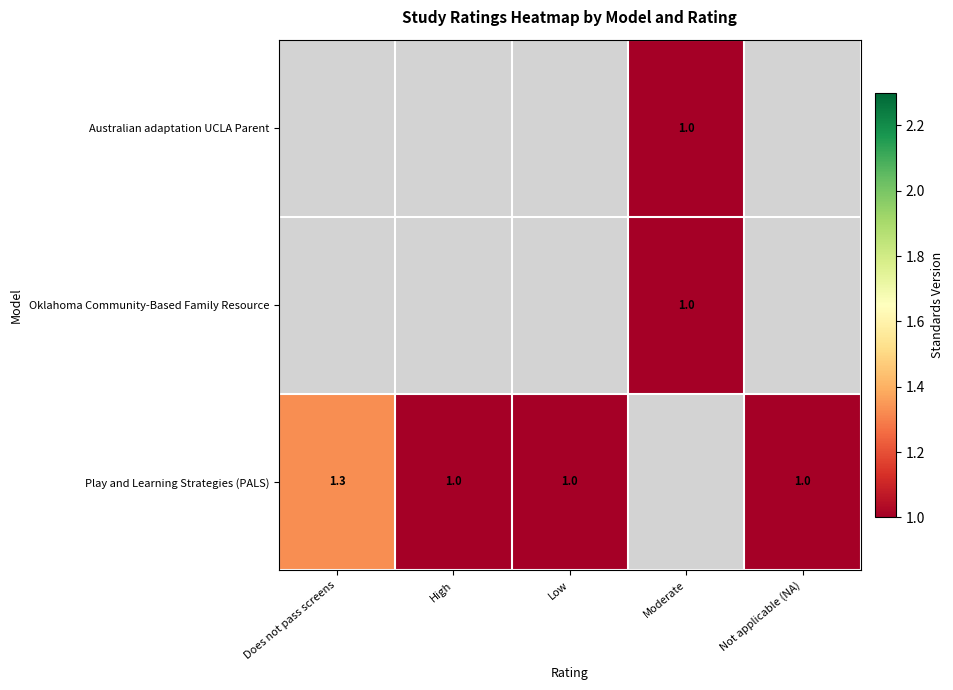

The value of Play and Learning Strategies (PALS) at Does not pass screens is 1.8. True or false?

False